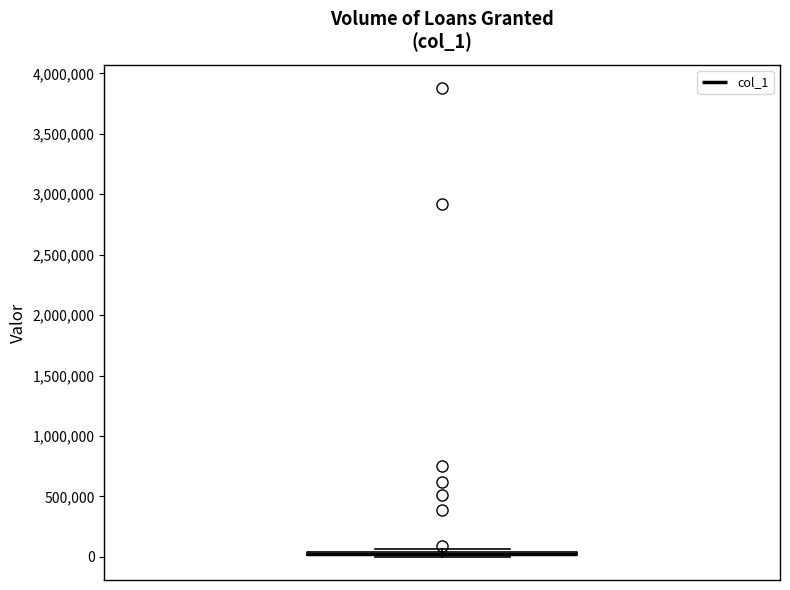

Where is the lower edge of the box on the y-axis? The values are not printed on the chart, so give them approximately, as read against the axis.

0